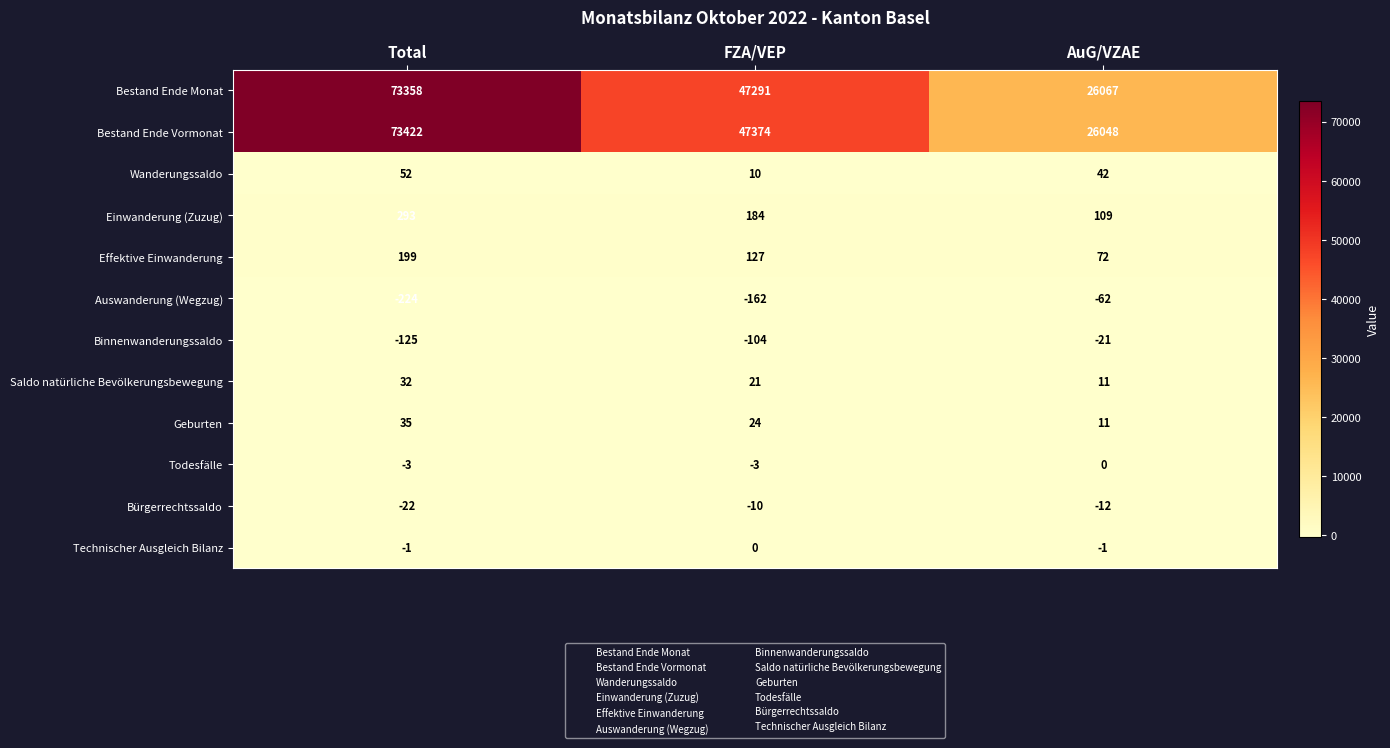

Which category has the highest value in the Technischer Ausgleich Bilanz series?

FZA/VEP